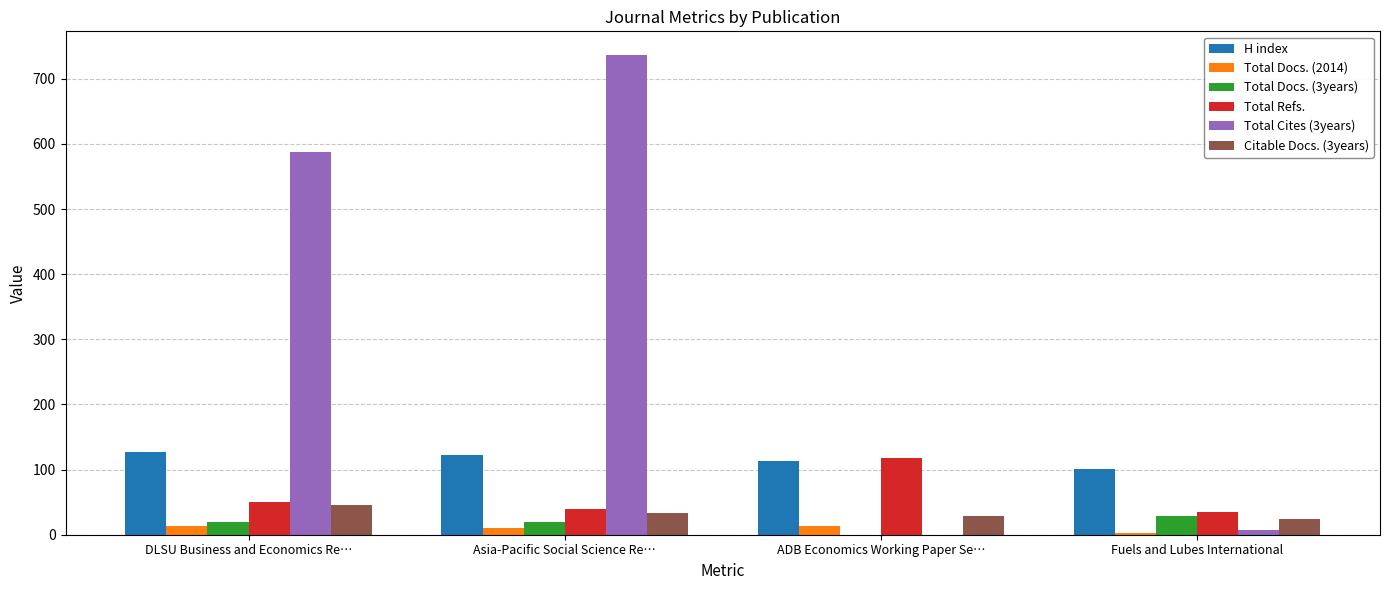

What value does the H index series have at Fuels and Lubes International?

101